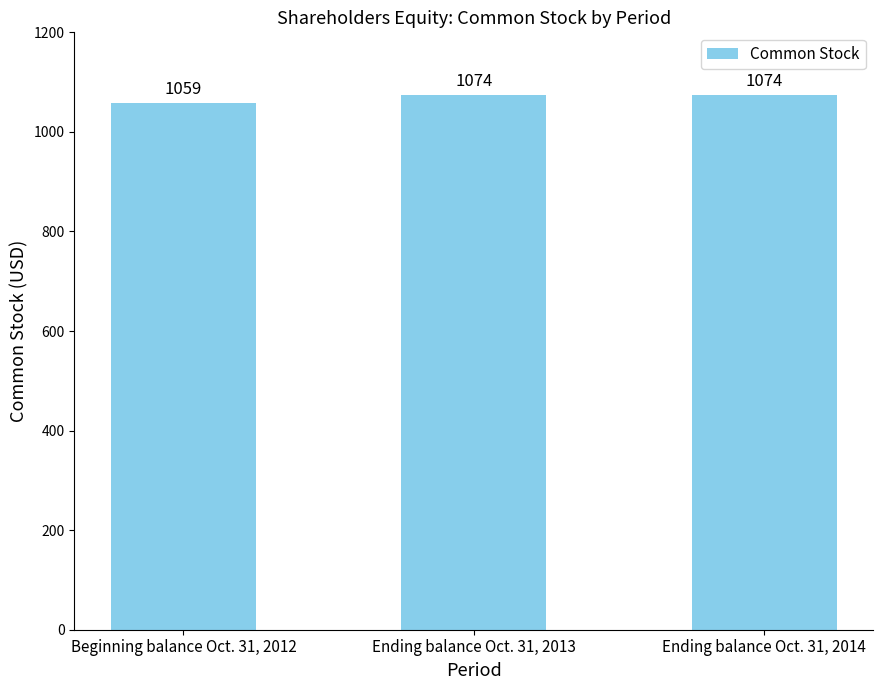

What is the approximate value at Ending balance Oct. 31, 2014, to the nearest 10?

1070